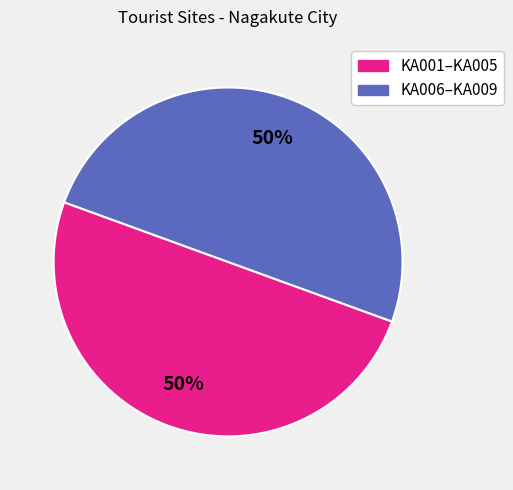

What is the ratio of the value at KA006–KA009 to the value at KA001–KA005?

1.0